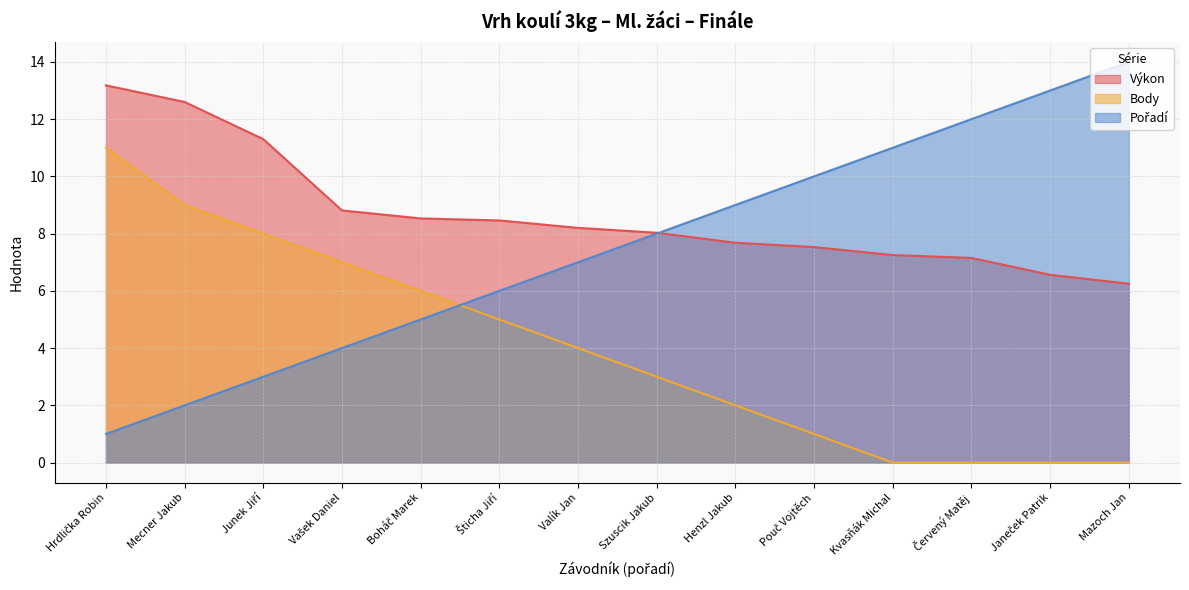

The Pořadí series shows 3.9 at Valík Jan. True or false?

False